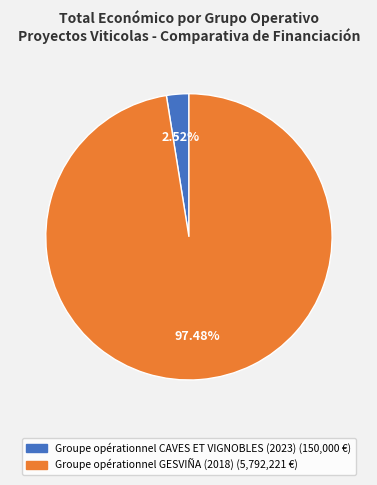

Rank the categories by value from highest to lowest.

Groupe opérationnel GESVIÑA (2018), Groupe opérationnel CAVES ET VIGNOBLES (2023)